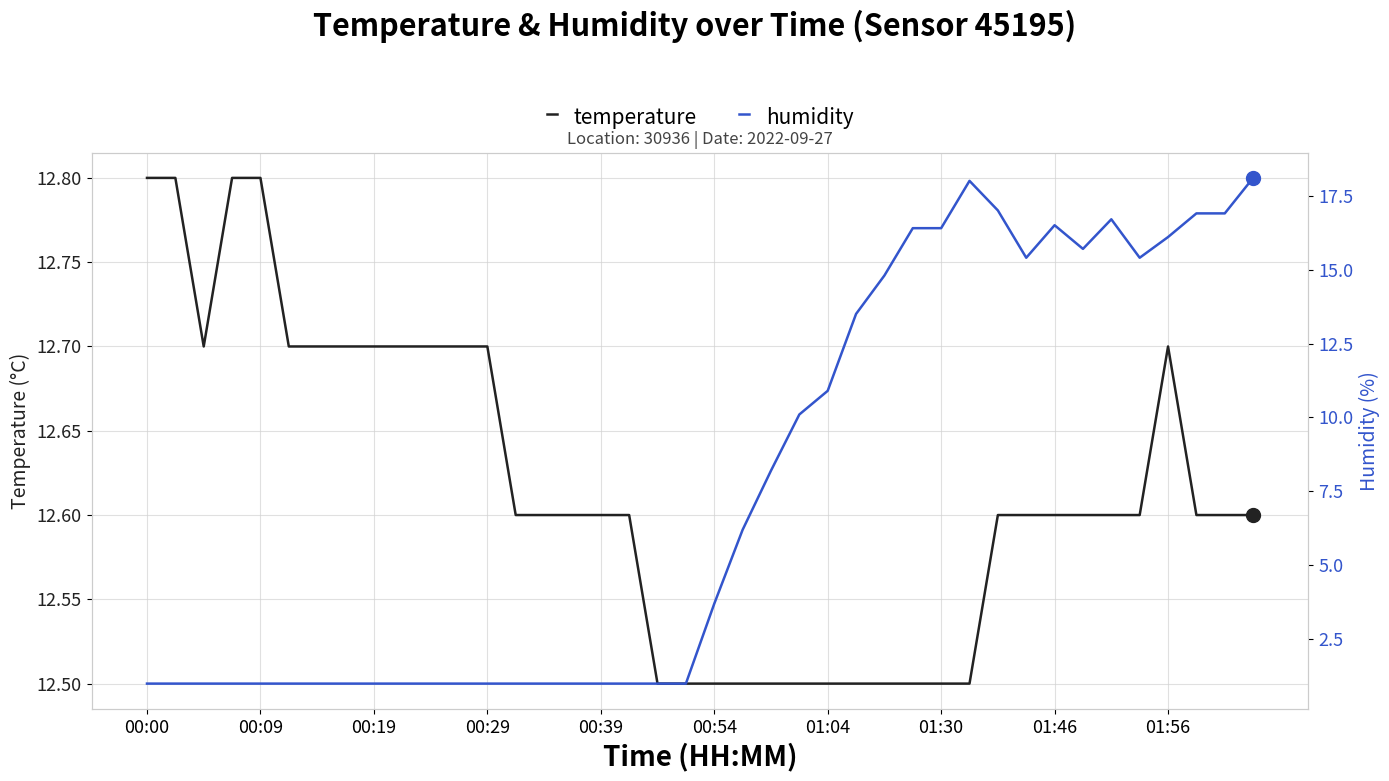

What is the highest value of the temperature series?

12.8